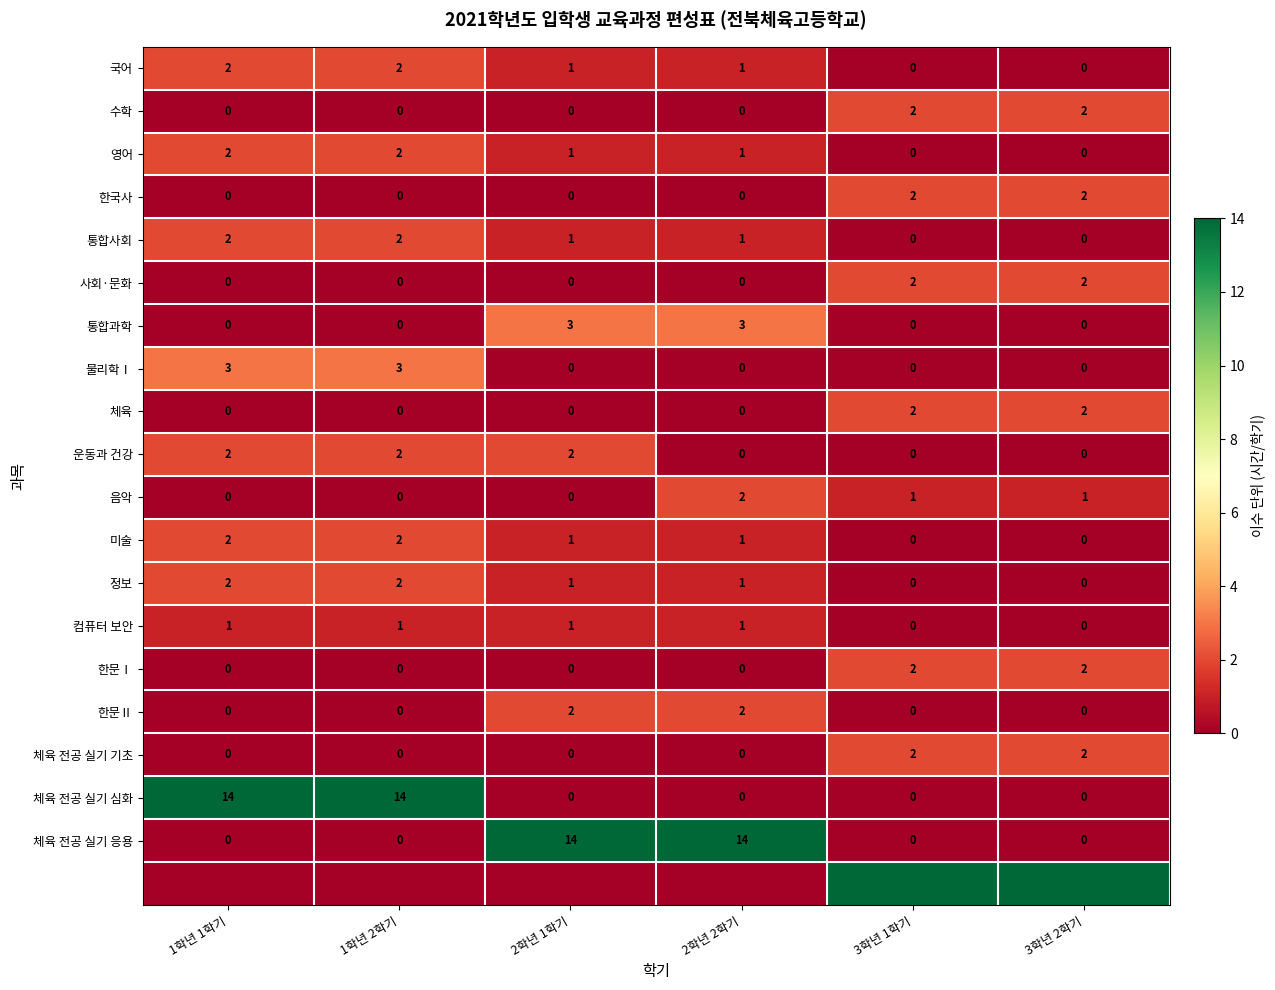

How many positive values does the 음악 series have?

3